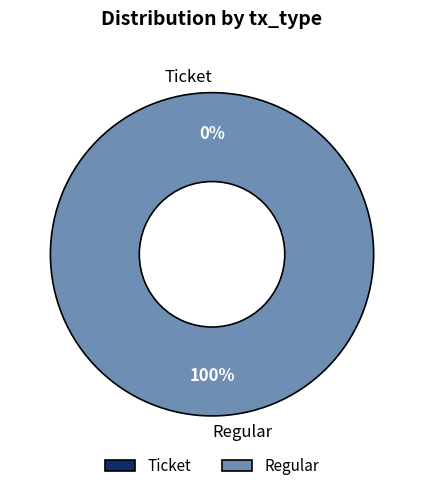

How many slices are in this pie chart?

2